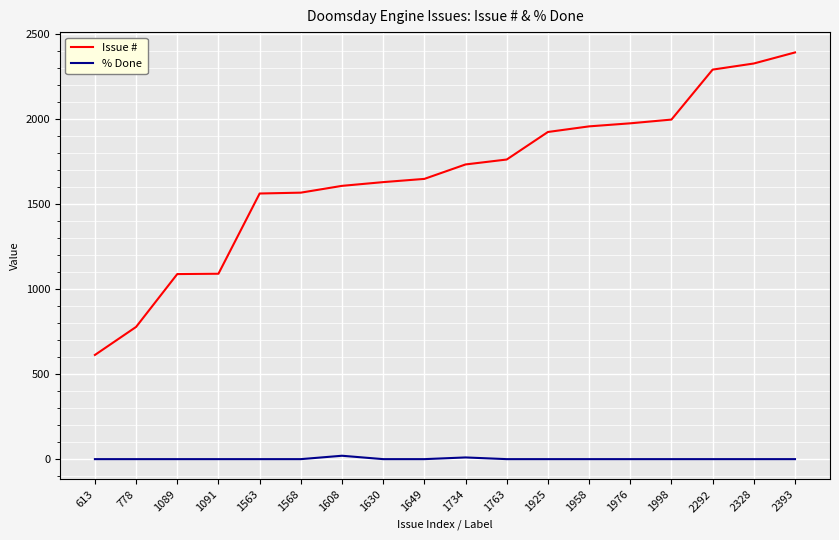

Rank the series by their average value, from lowest to highest.

% Done, Issue #